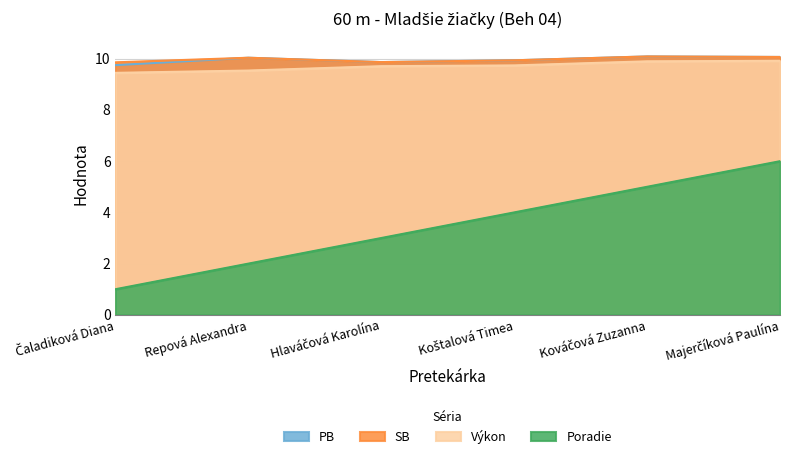

How many data points in SB are less than 10?

3